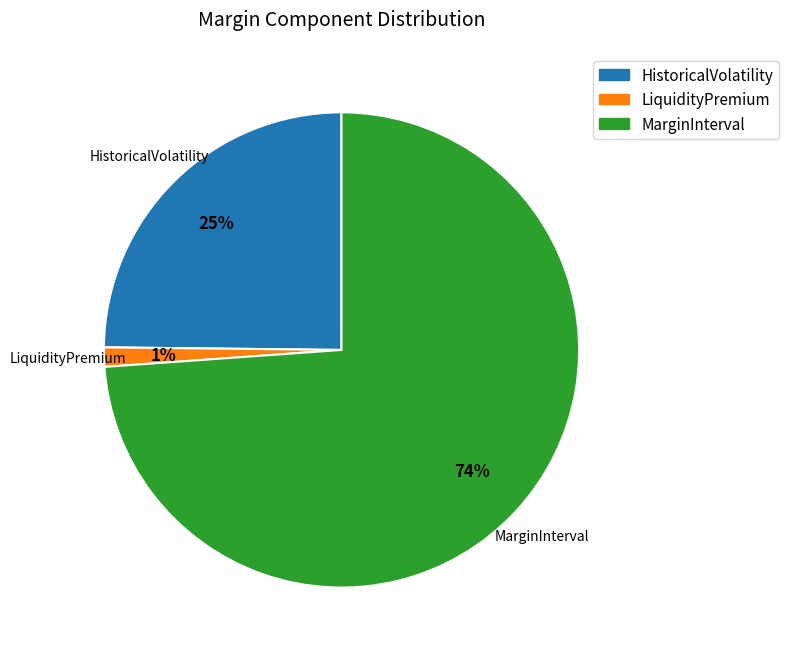

To the nearest percent, what is the combined percentage of LiquidityPremium and HistoricalVolatility?

26%